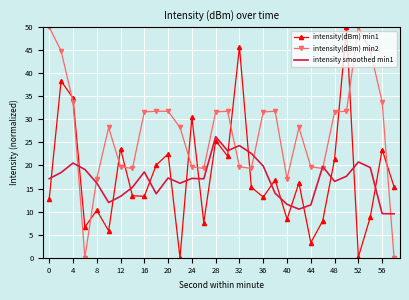

Which series has the largest total across all categories?

intensity(dBm) min2